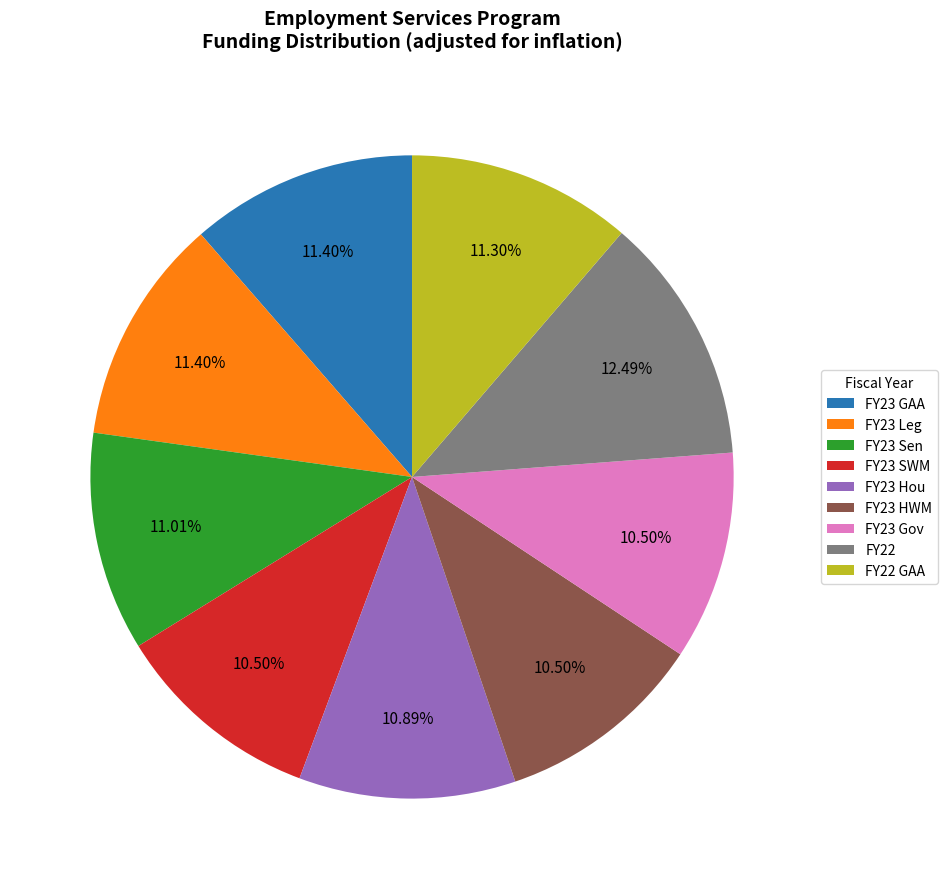

What is the ratio of the value at FY23 HWM to the value at FY23 Gov?

1.0